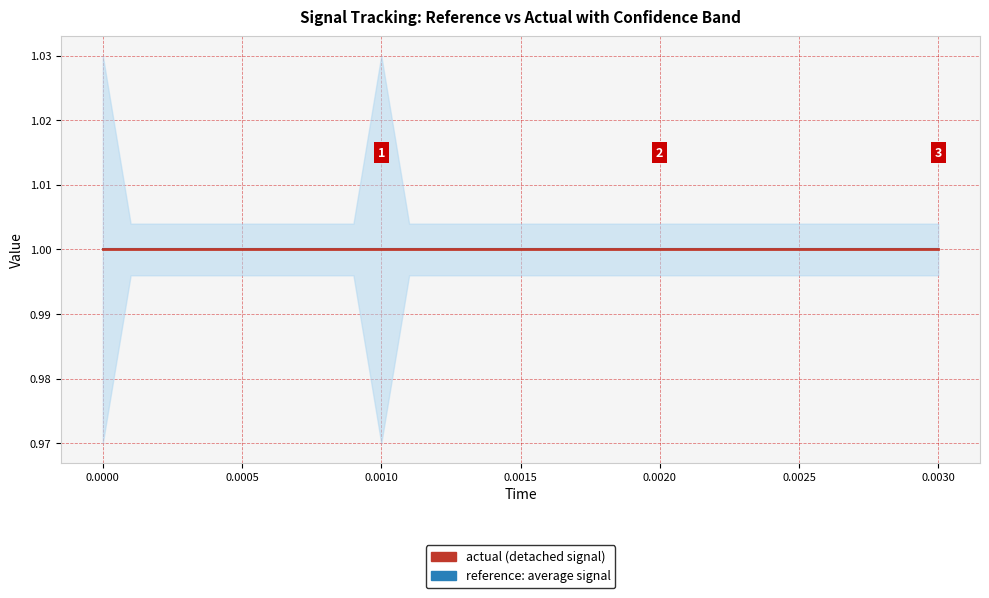

How many low values are between 0 and 1?

20